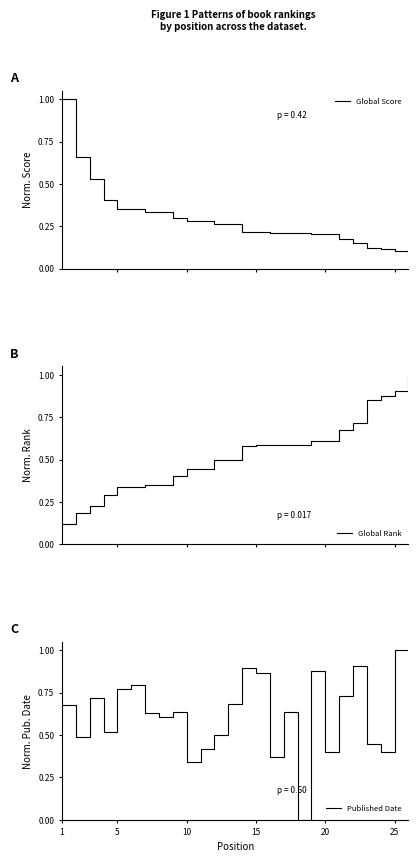

What is the maximum value for Global Rank?

1.0